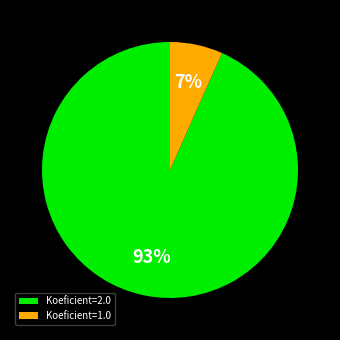

Do Koeficient=1.0 and Koeficient=2.0 together represent more than half of the pie?

Yes